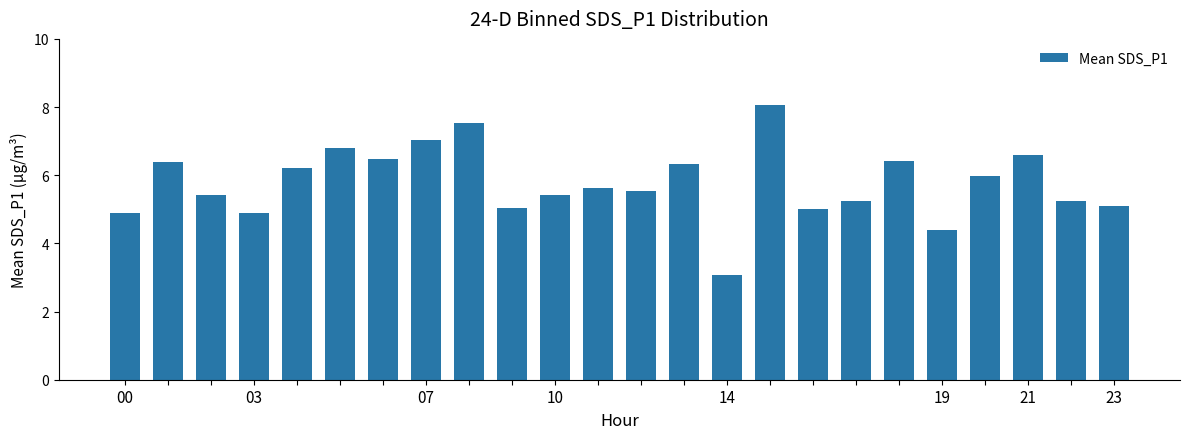

What is the minimum value shown in the chart?

3.1